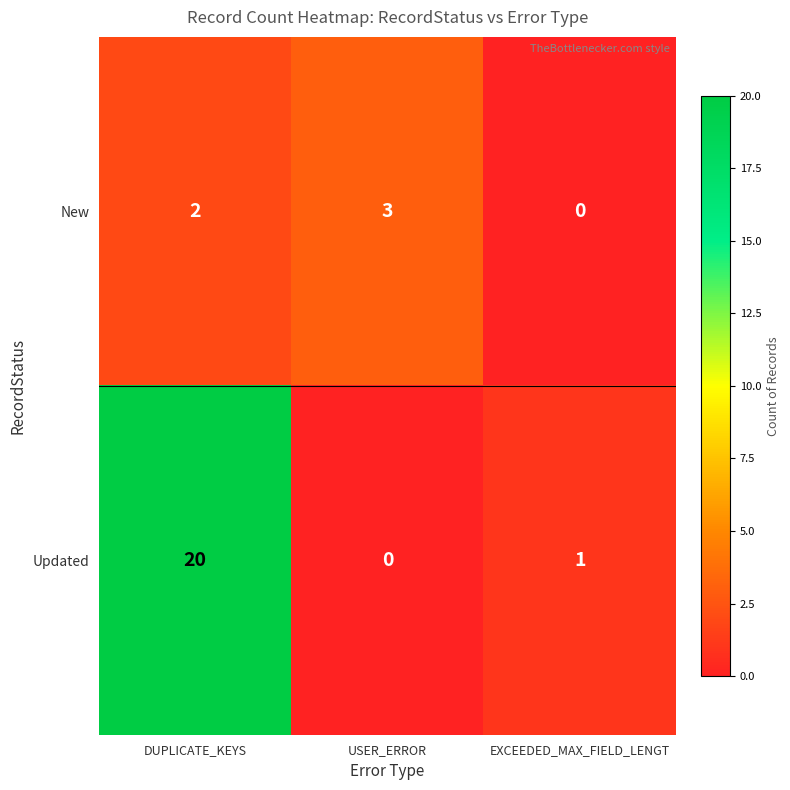

At how many categories does at least one series exceed 0?

3